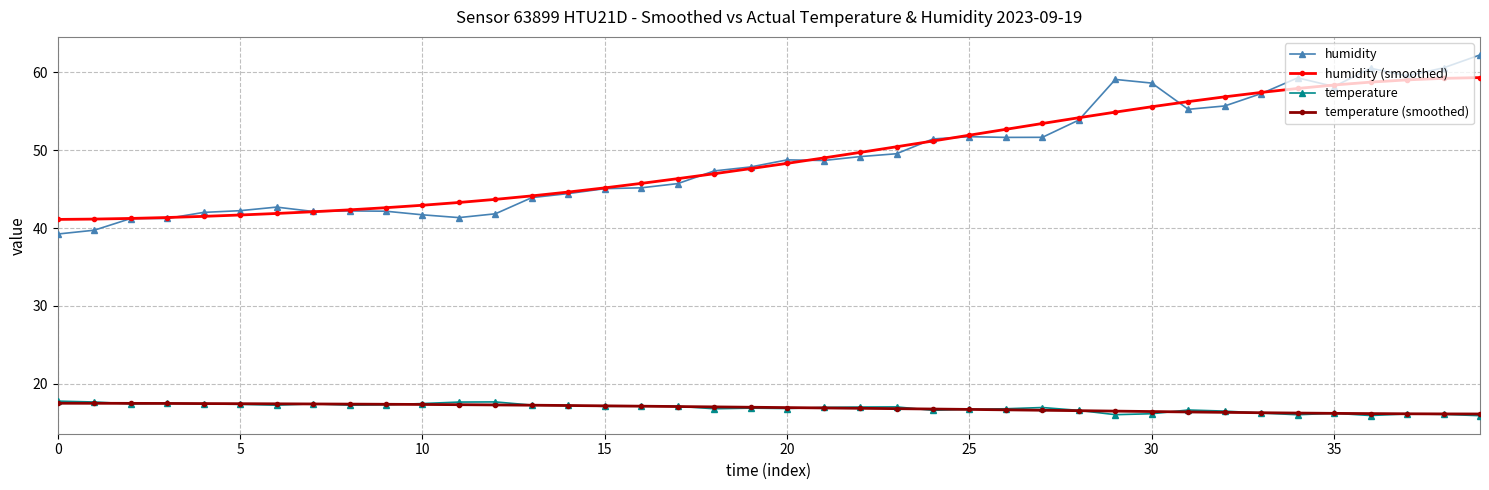

What is the maximum value for temperature?

17.8